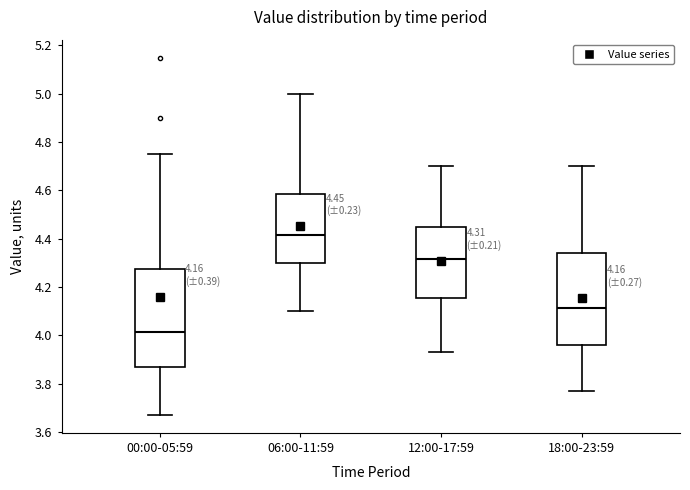

Comparing the boxes themselves (not the whiskers), which one is the tallest?

00:00-05:59